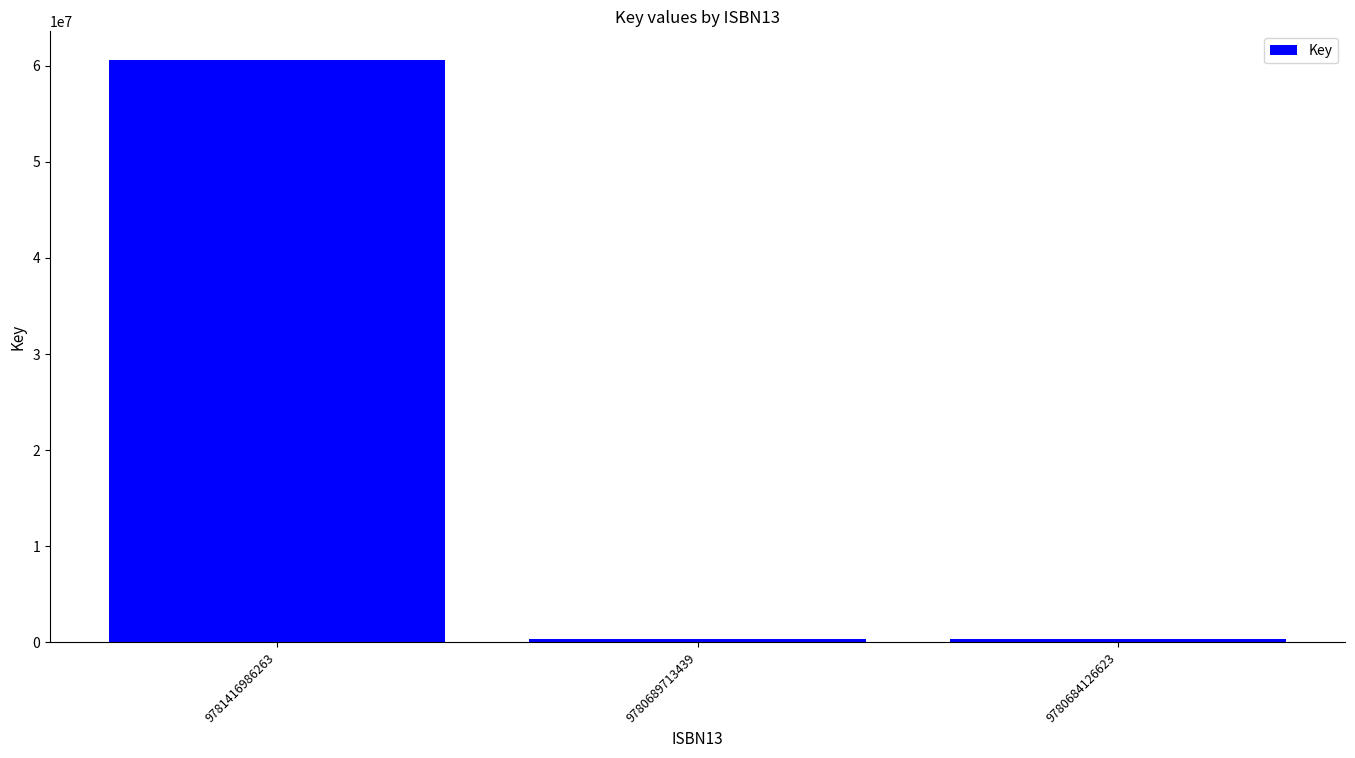

Reading left to right, what are all the values shown in this chart?

60559075	328314	328314